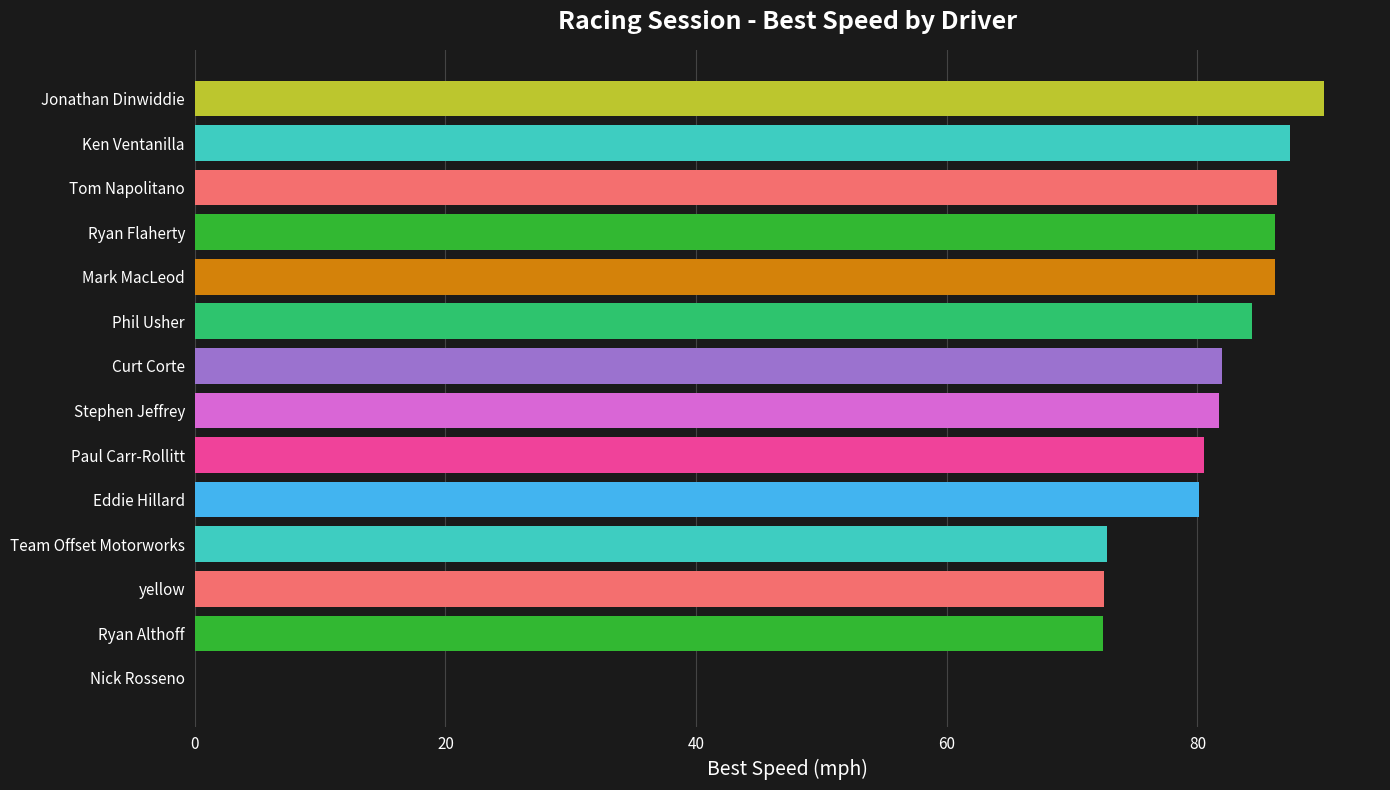

Which label corresponds to the largest value in the chart?

Jonathan Dinwiddie